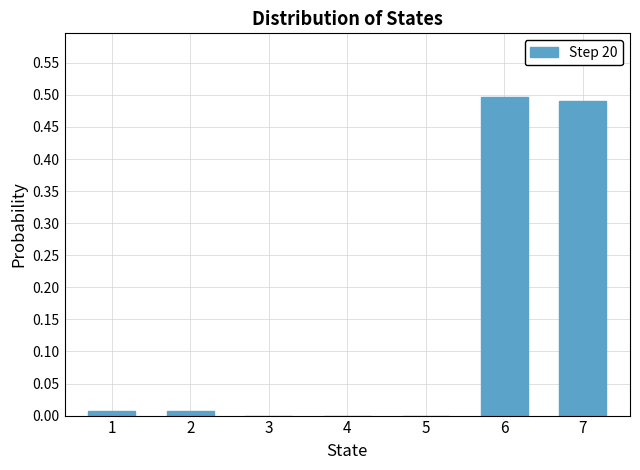

Between 7 and 5, which is larger?

7